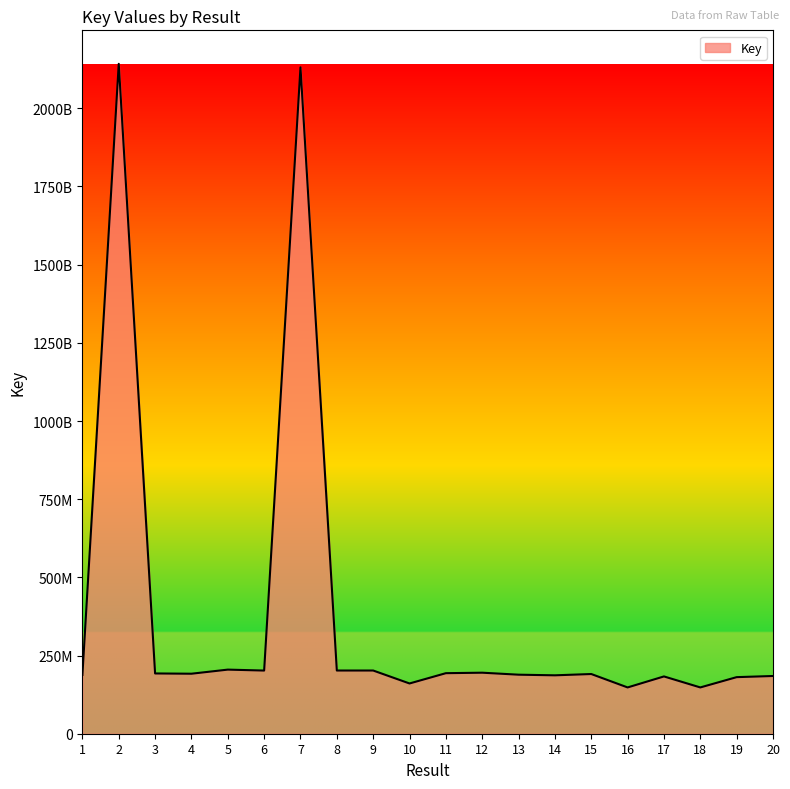

Is it true that the value at 7 is 2130927893?

True